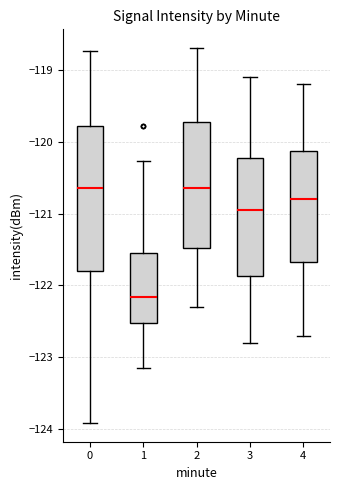

Reading left to right, transcribe this box plot: for each box, give where its median line is, the range the box spans, and where its two whiskers end, as read against the y-axis. The values are not printed on the chart, so give them approximately, as read against the axis.

0: median -120.6, box -121.8 to -119.8, whiskers -123.9 to -118.7
1: median -122.2, box -122.5 to -121.5, whiskers -123.1 to -120.3
2: median -120.6, box -121.5 to -119.7, whiskers -122.3 to -118.7
3: median -120.9, box -121.9 to -120.2, whiskers -122.8 to -119.1
4: median -120.8, box -121.7 to -120.1, whiskers -122.7 to -119.2